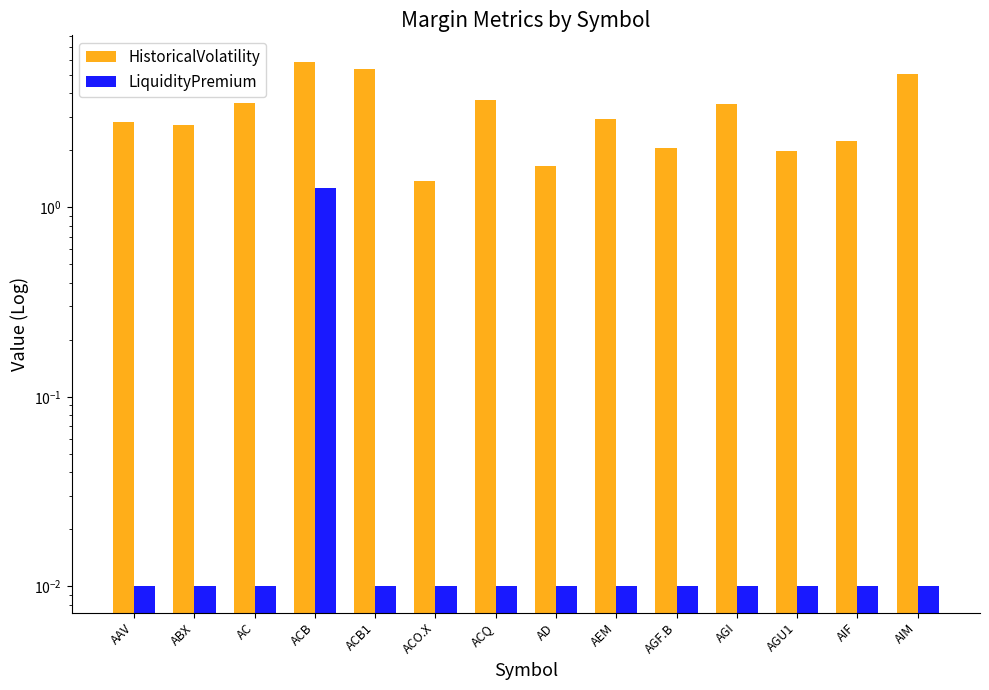

List the labels in order of LiquidityPremium value, smallest first.

AAV, ABX, AC, ACB1, ACO.X, ACQ, AD, AEM, AGF.B, AGI, AGU1, AIF, AIM, ACB